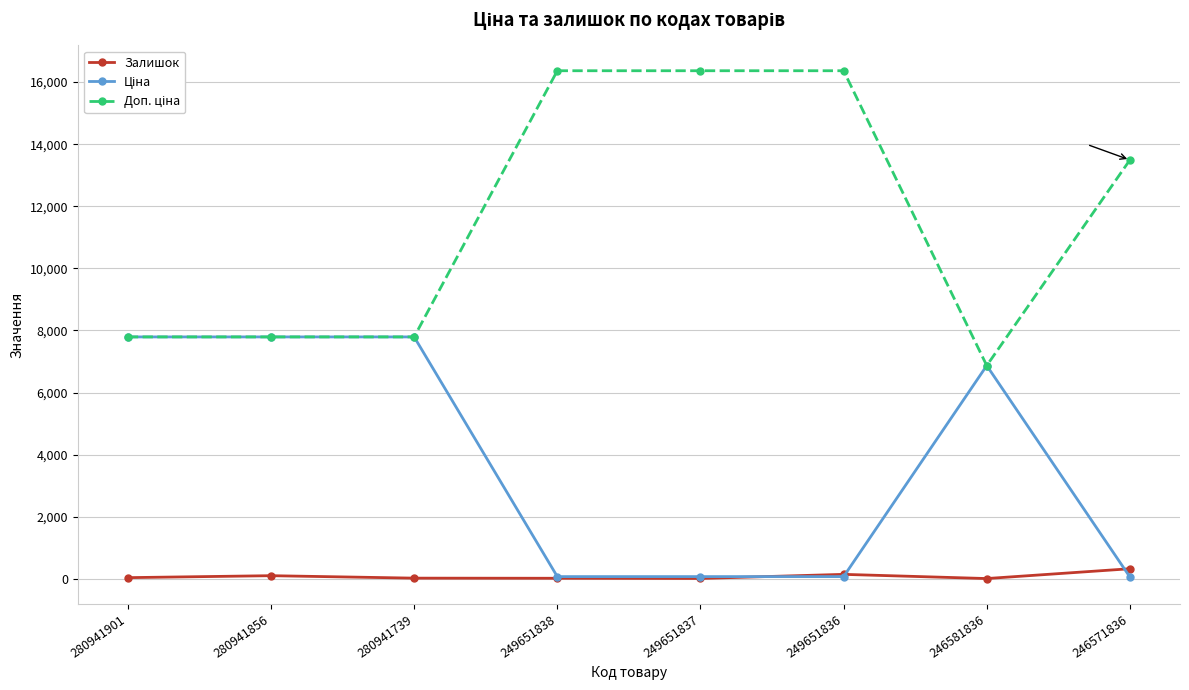

Is it true that Залишок equals 23.0 at 280941739?

True